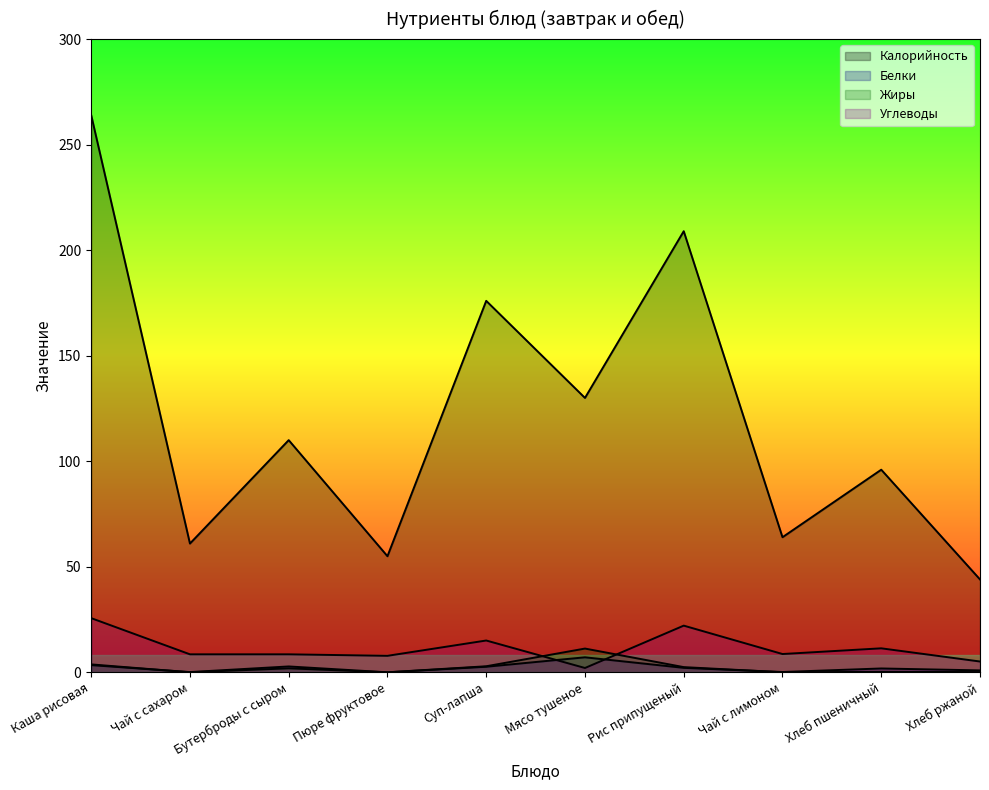

Rank the series at Чай с лимоном from highest to lowest value.

Калорийность, Углеводы, Белки, Жиры